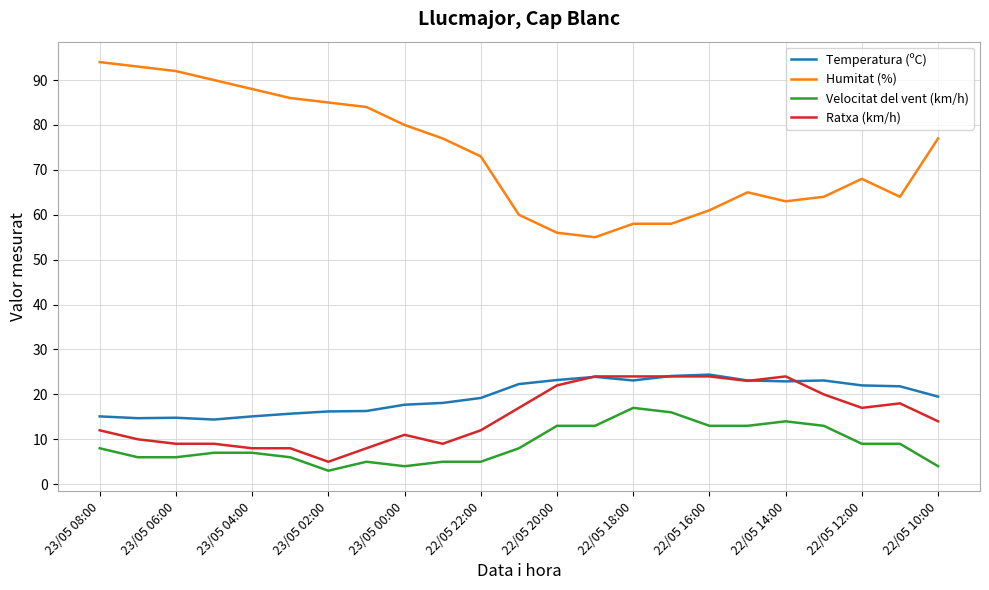

Which series has the largest total across all categories?

Humitat (%)